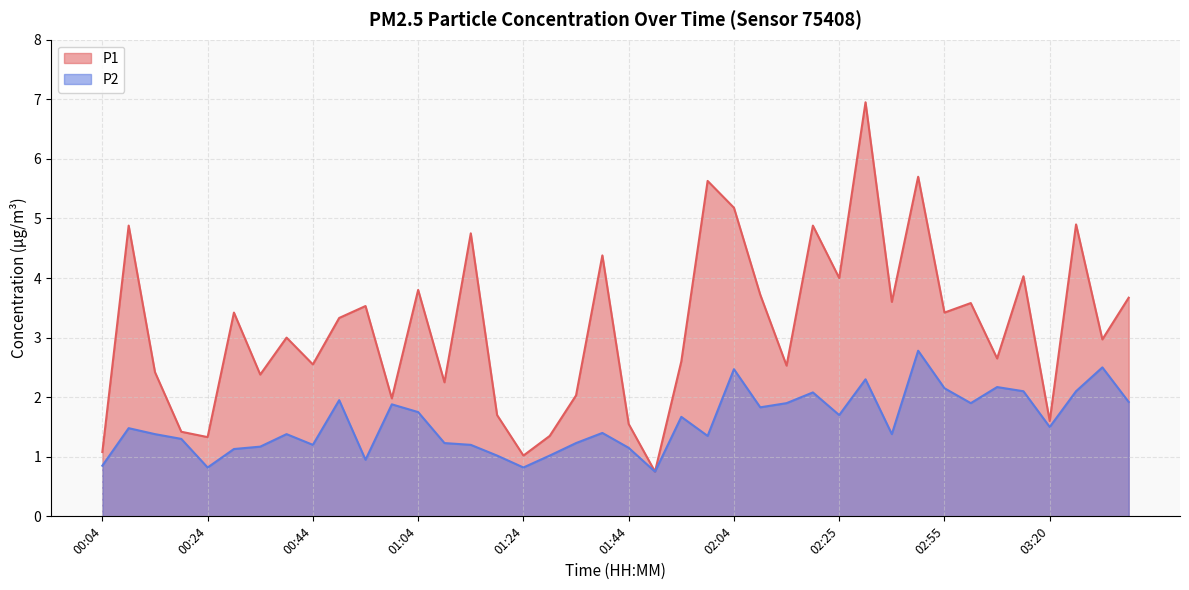

True or false: P2 has a value of 0.7 at 01:59.

False